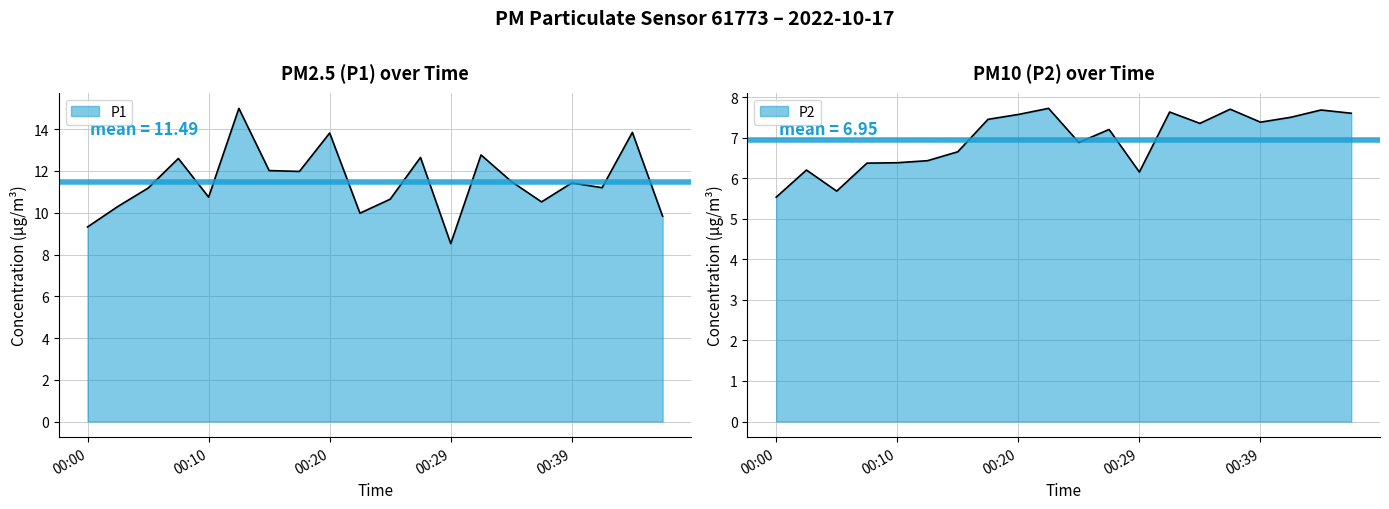

True or false: P2 and P1 cross at least once.

False